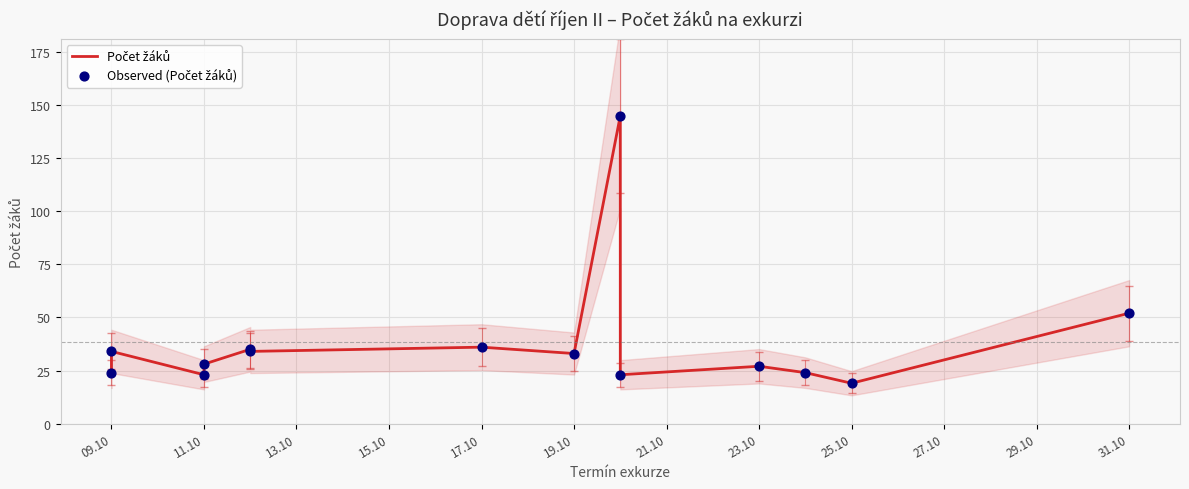

What are all the series names shown in the legend?

Počet žáků, Observed (Počet žáků)